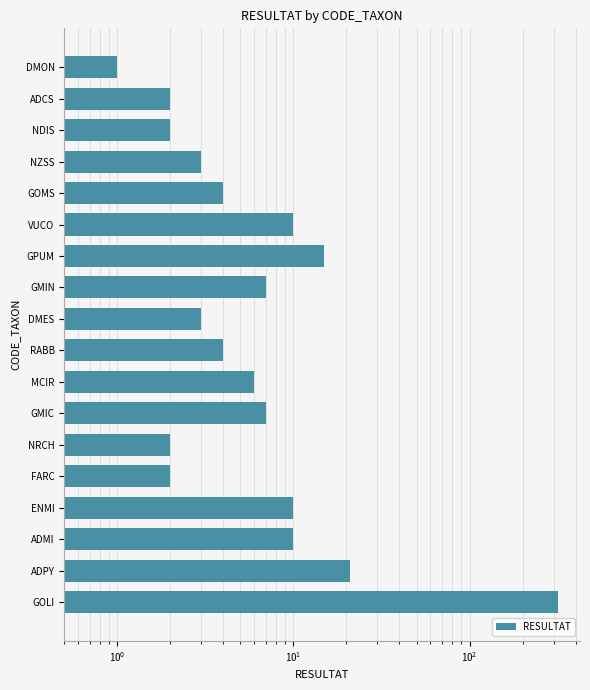

How many bars are there in total?

18